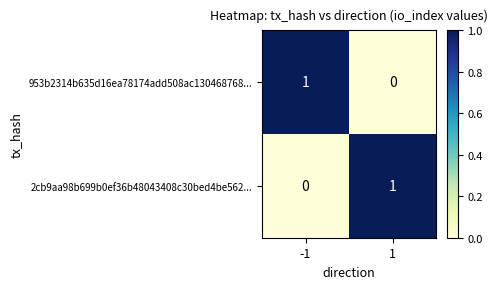

At -1, list the series in order from smallest to largest.

2cb9aa98b699b0ef36b48043408c30bed4be562..., 953b2314b635d16ea78174add508ac130468768...